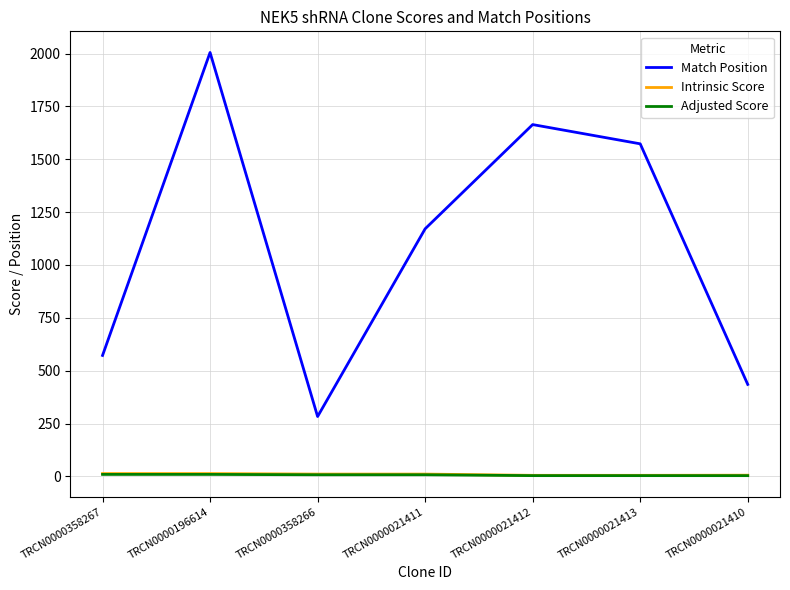

Rank the categories by Match Position value from highest to lowest.

TRCN0000196614, TRCN0000021412, TRCN0000021413, TRCN0000021411, TRCN0000358267, TRCN0000021410, TRCN0000358266